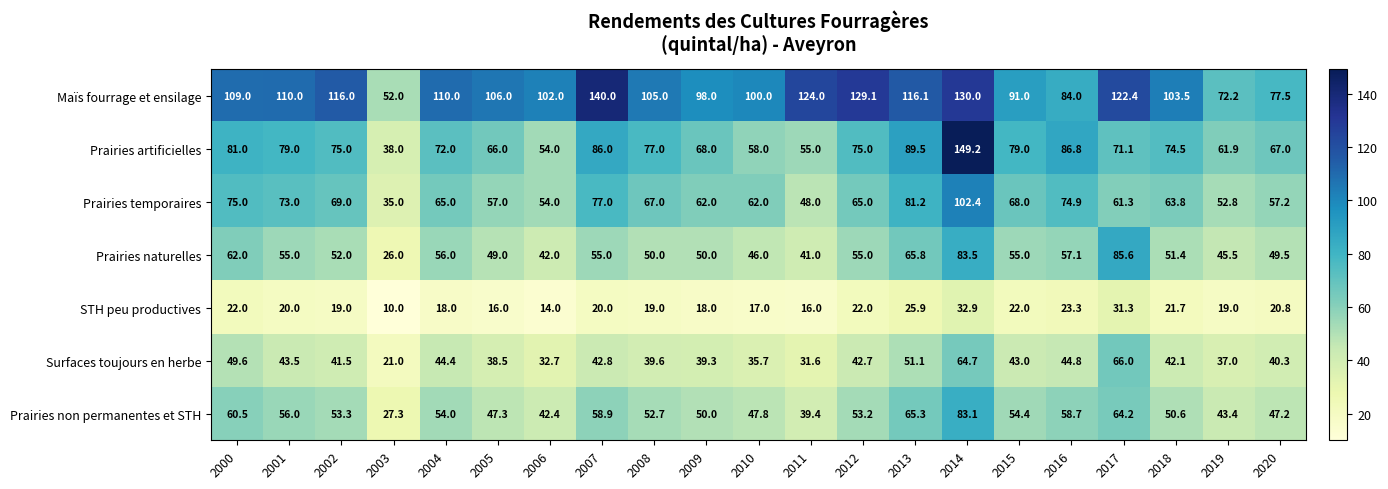

At how many categories does at least one series exceed 79?

18